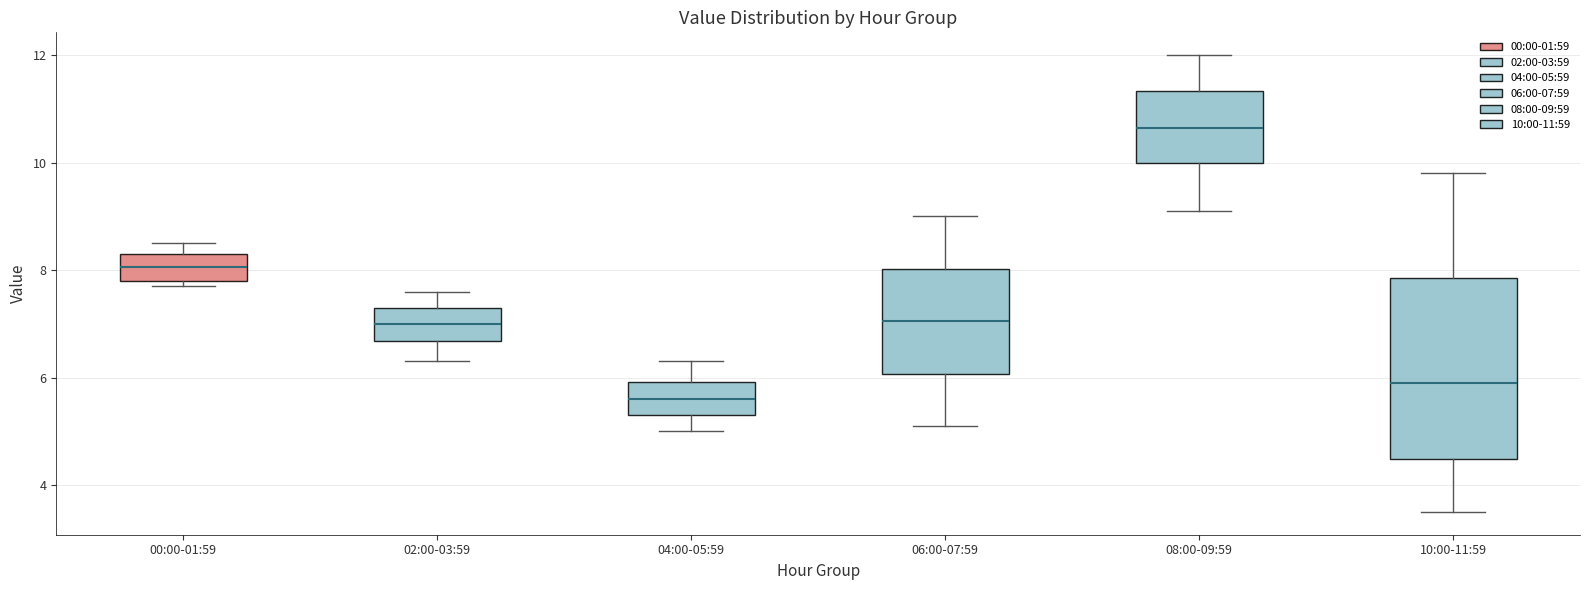

Which box's median line is the highest?

08:00-09:59